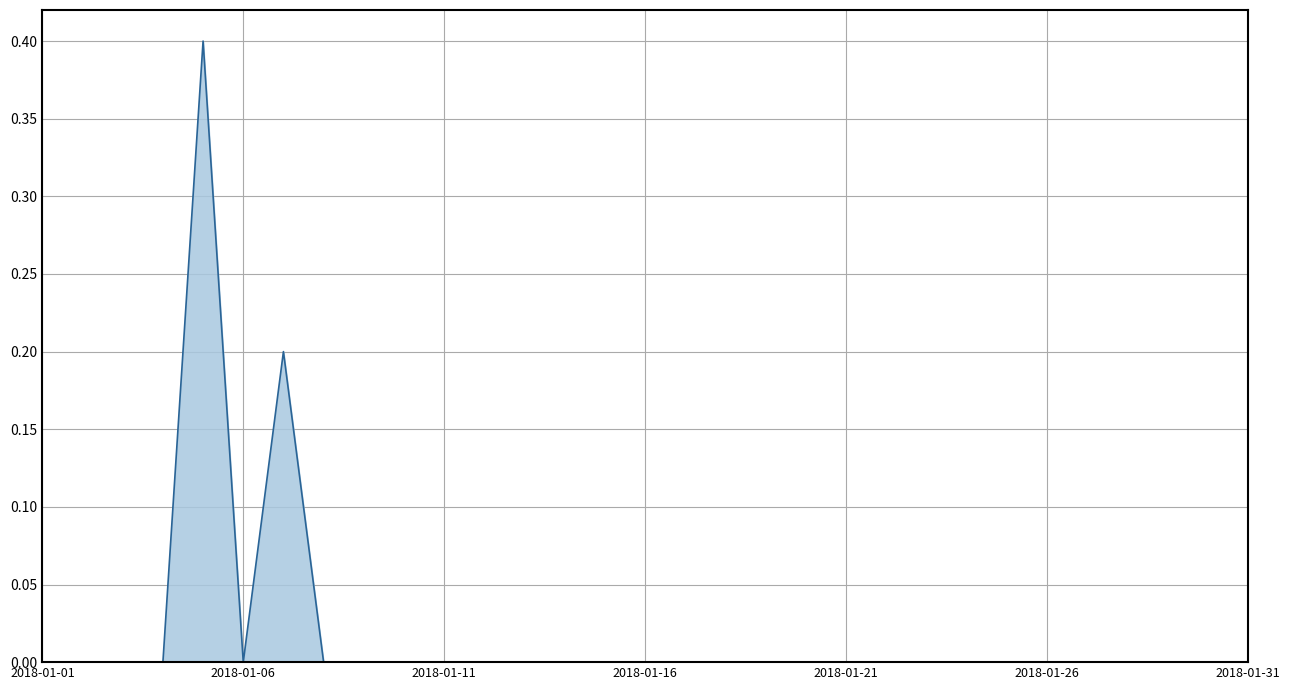

What is the difference between the maximum and minimum values?

0.4